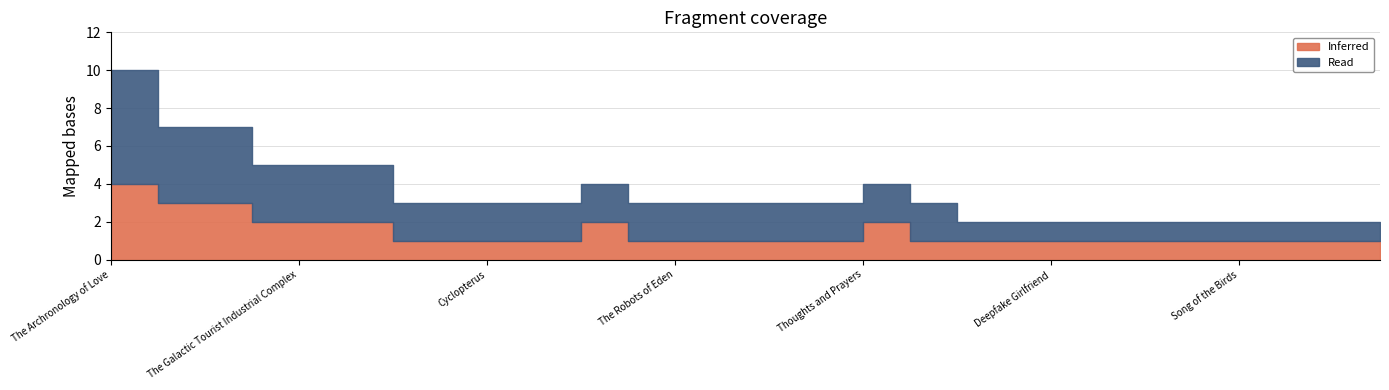

Which has a higher value, What the Dead Man Said or The Galactic Tourist Industrial Complex?

The Galactic Tourist Industrial Complex